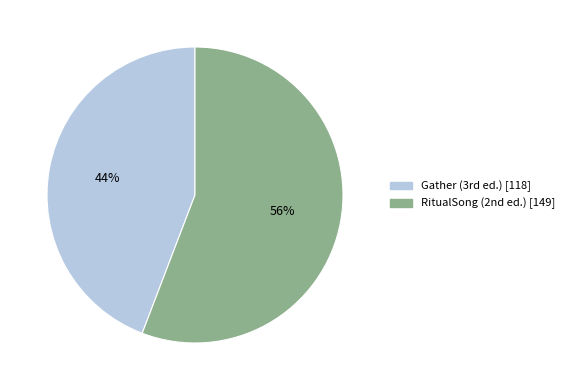

Which slice represents more than half of the pie?

RitualSong (2nd ed.) [149]